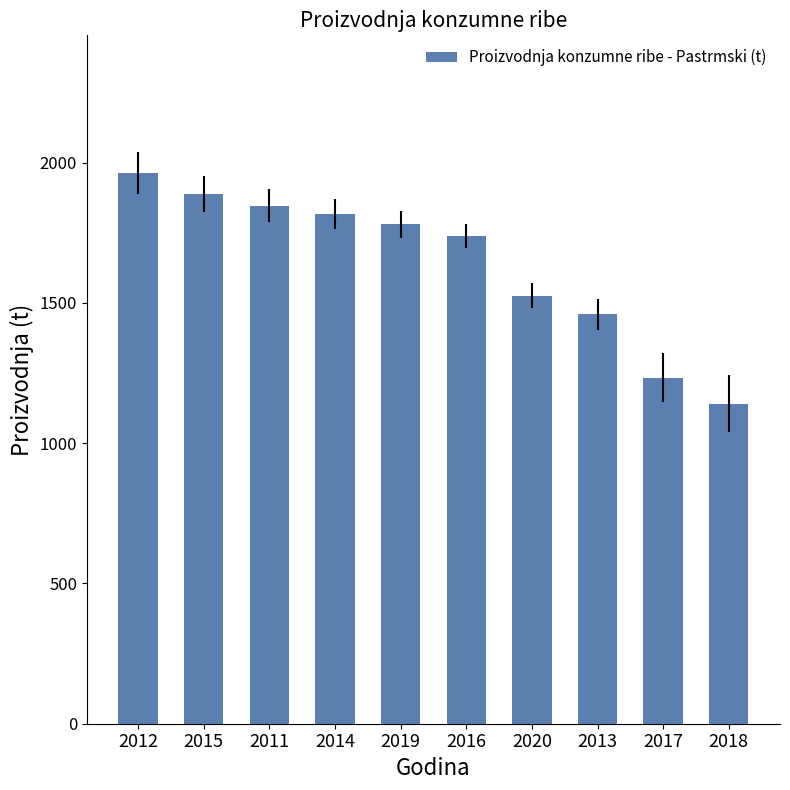

What is the sum of the values at 2016 and 2018?

2878